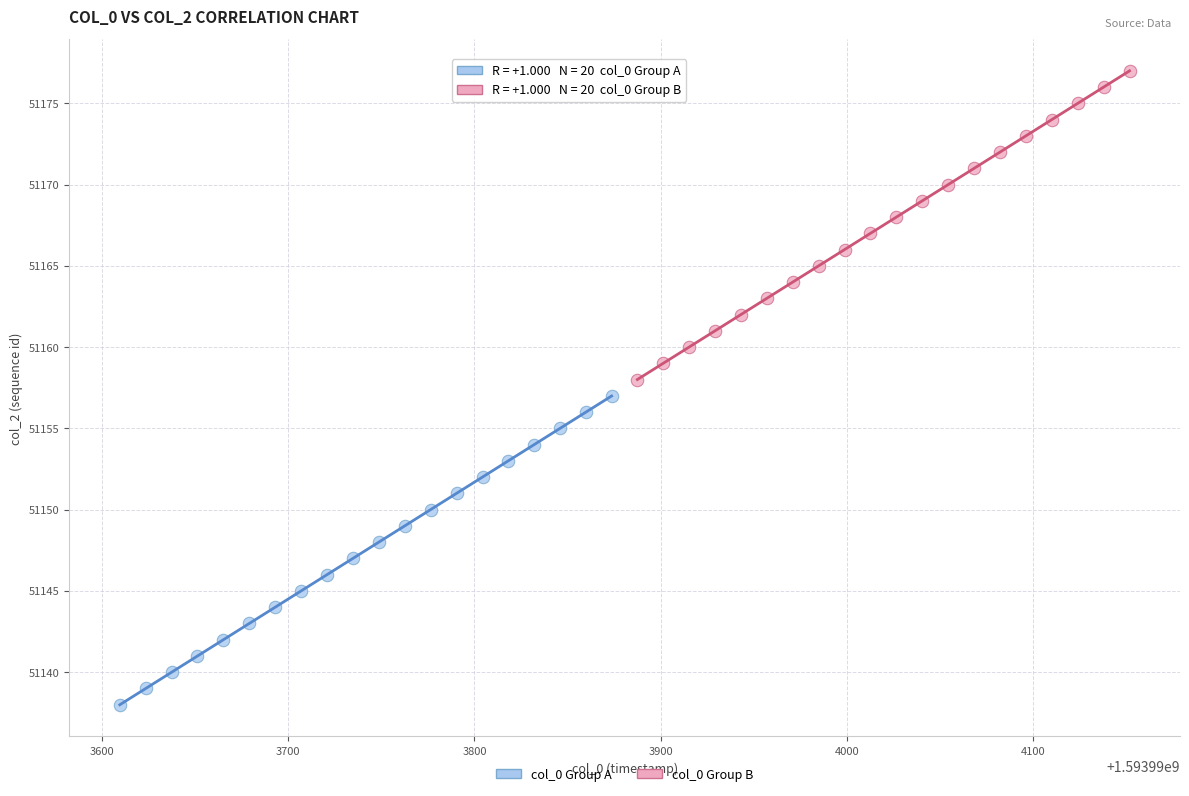

Which series reaches the minimum Y coordinate?

col_0 Group A